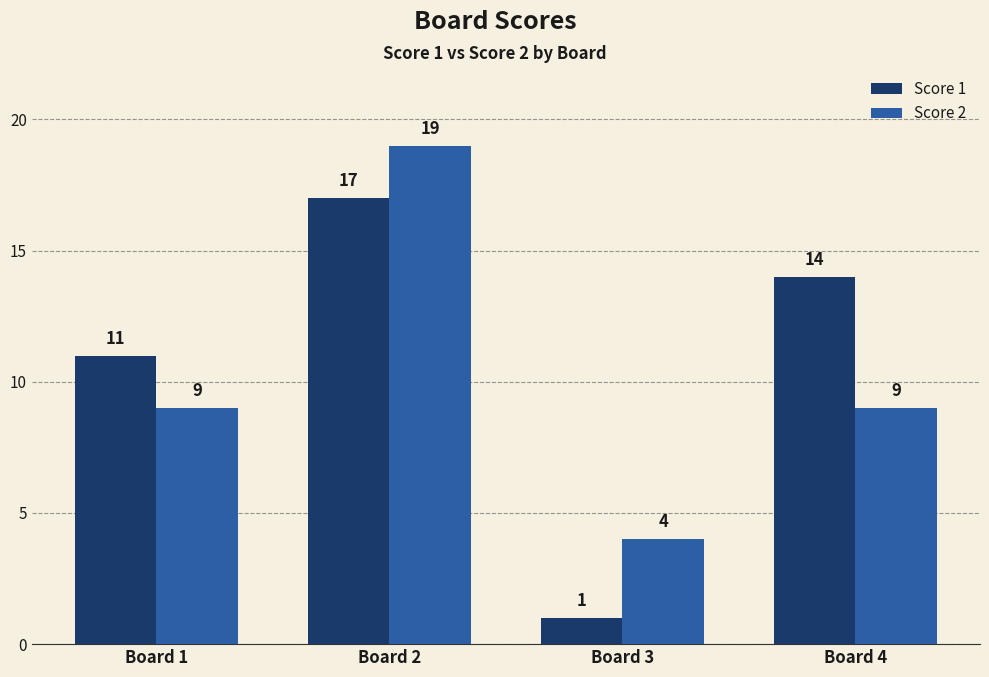

What is the total value across all series at Board 3?

5